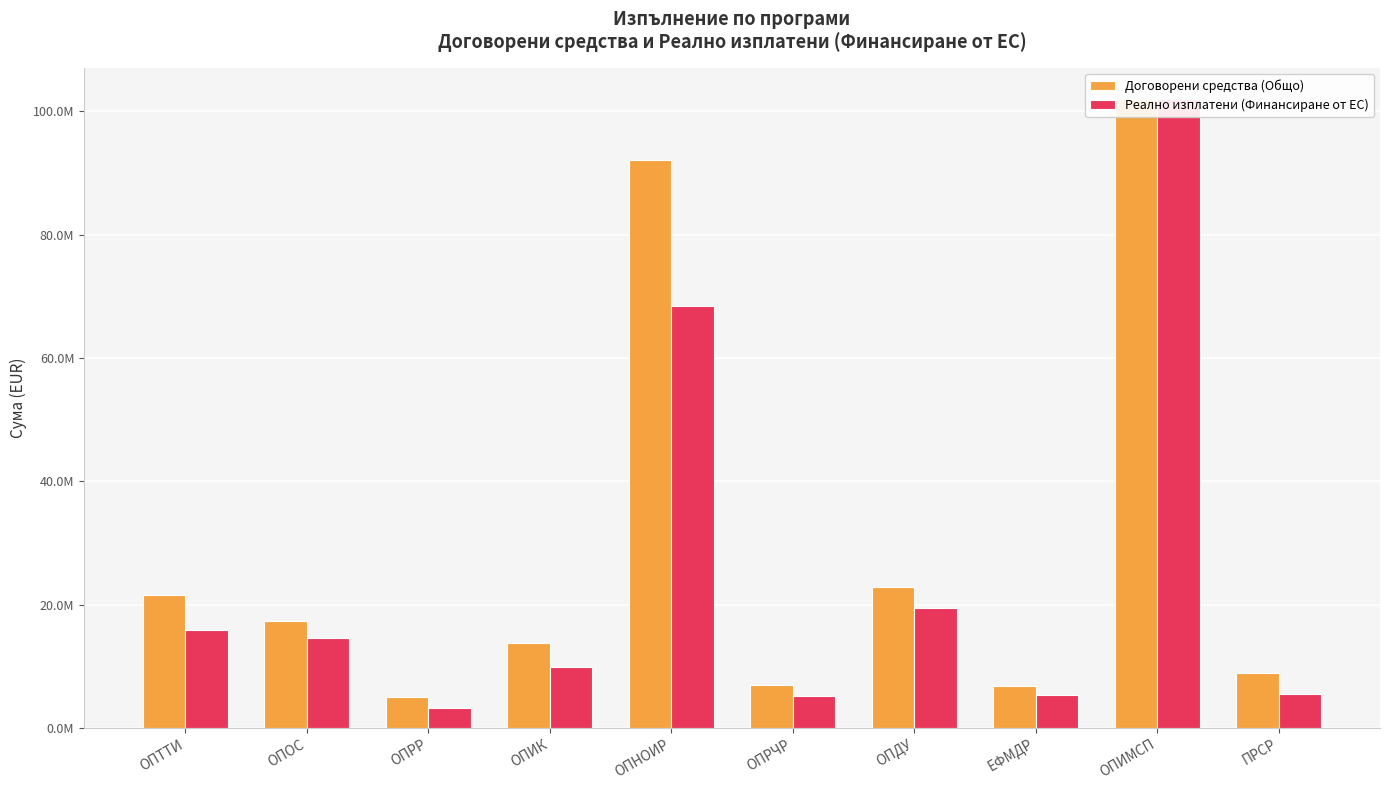

Reading left to right, list all the values displayed in this chart.

Договорени средства (Общо): ОПТТИ=21514601.5	ОПОС=17414208.8	ОПРР=5062873.8	ОПИК=13848294.5	ОПНОИР=92061611.8	ОПРЧР=6892251.9	ОПДУ=22884227.1	ЕФМДР=6766682.9	ОПИМСП=102000000.0	ПРСР=8919214.9
Реално изплатени (Финансиране от ЕС): ОПТТИ=15854164.4	ОПОС=14566023.1	ОПРР=3269067.8	ОПИК=9852219.9	ОПНОИР=68461140.4	ОПРЧР=5247369.2	ОПДУ=19376701.5	ЕФМДР=5333497.8	ОПИМСП=102000000.0	ПРСР=5546244.9